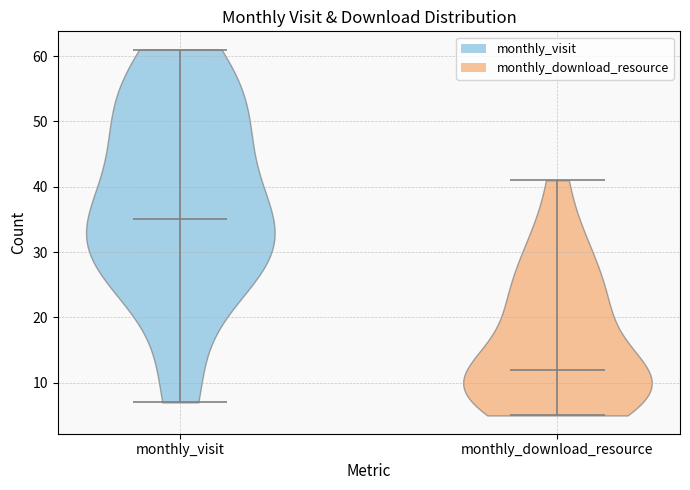

Reading left to right, read every violin against the y-axis: where its median line is, and the lowest and highest points it reaches. The values are not printed on the chart, so give them approximately, as read against the axis.

monthly_visit: median line 35, lowest point 7, highest point 61
monthly_download_resource: median line 12, lowest point 5, highest point 41